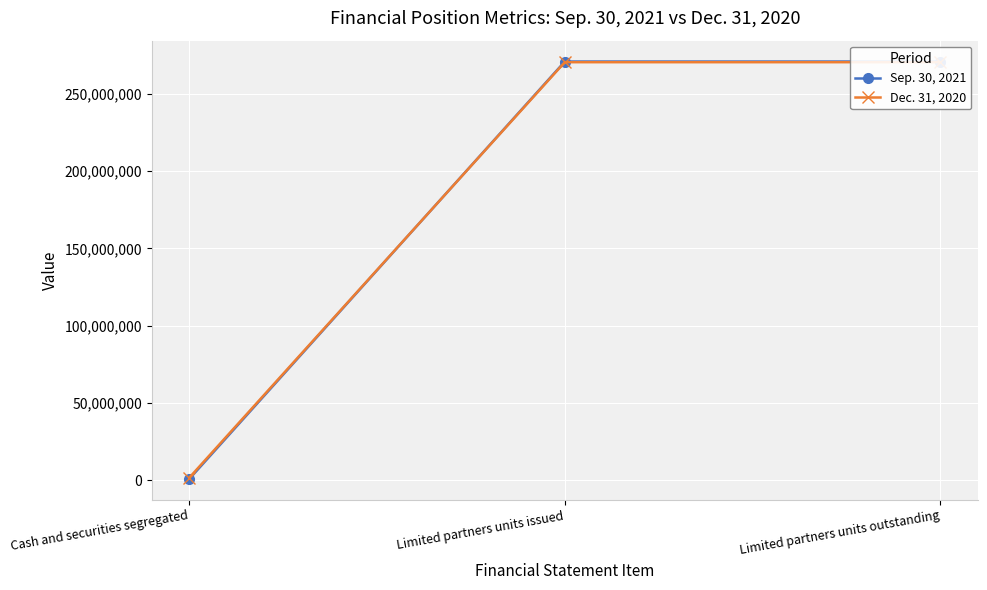

How many categories are shown in the chart?

3